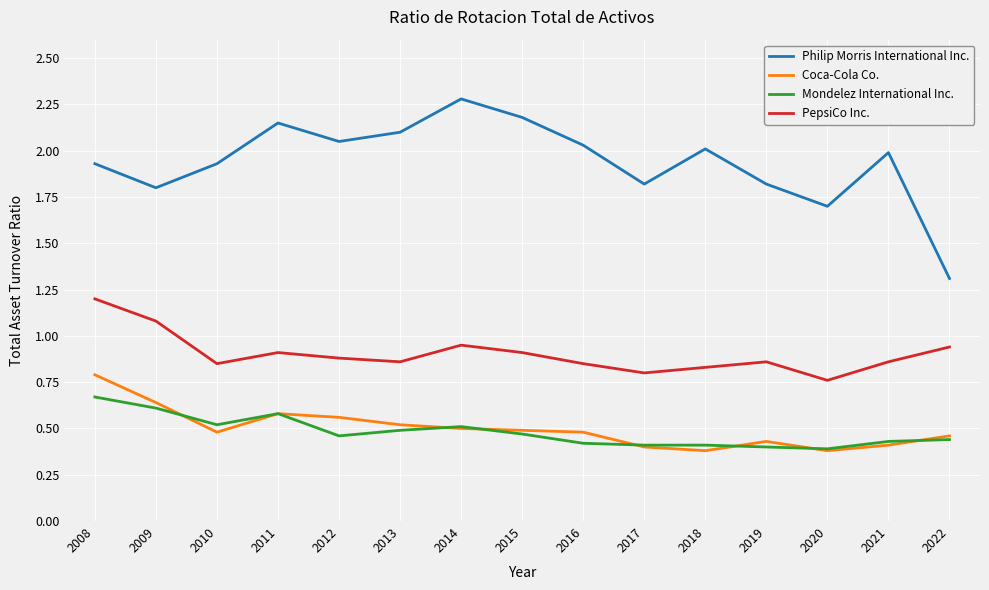

Which series has the largest total across all categories?

Philip Morris International Inc.